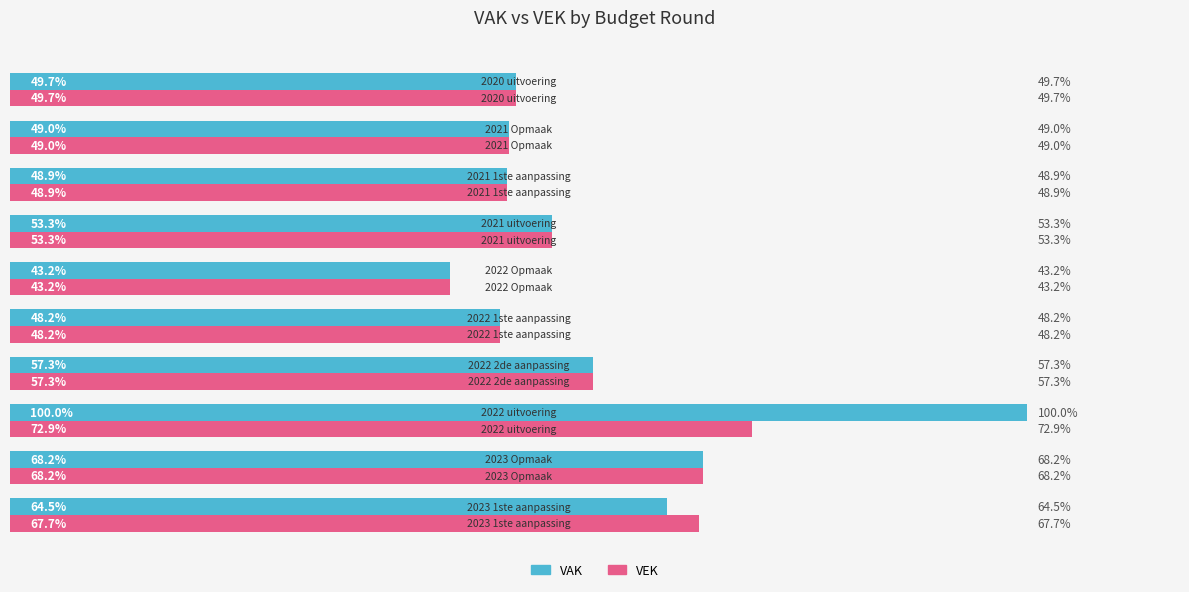

Which series has the widest spread of values?

VAK